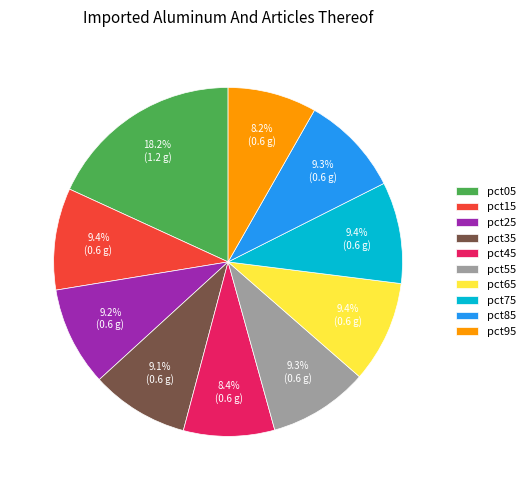

Which category has the biggest portion of the pie?

pct05